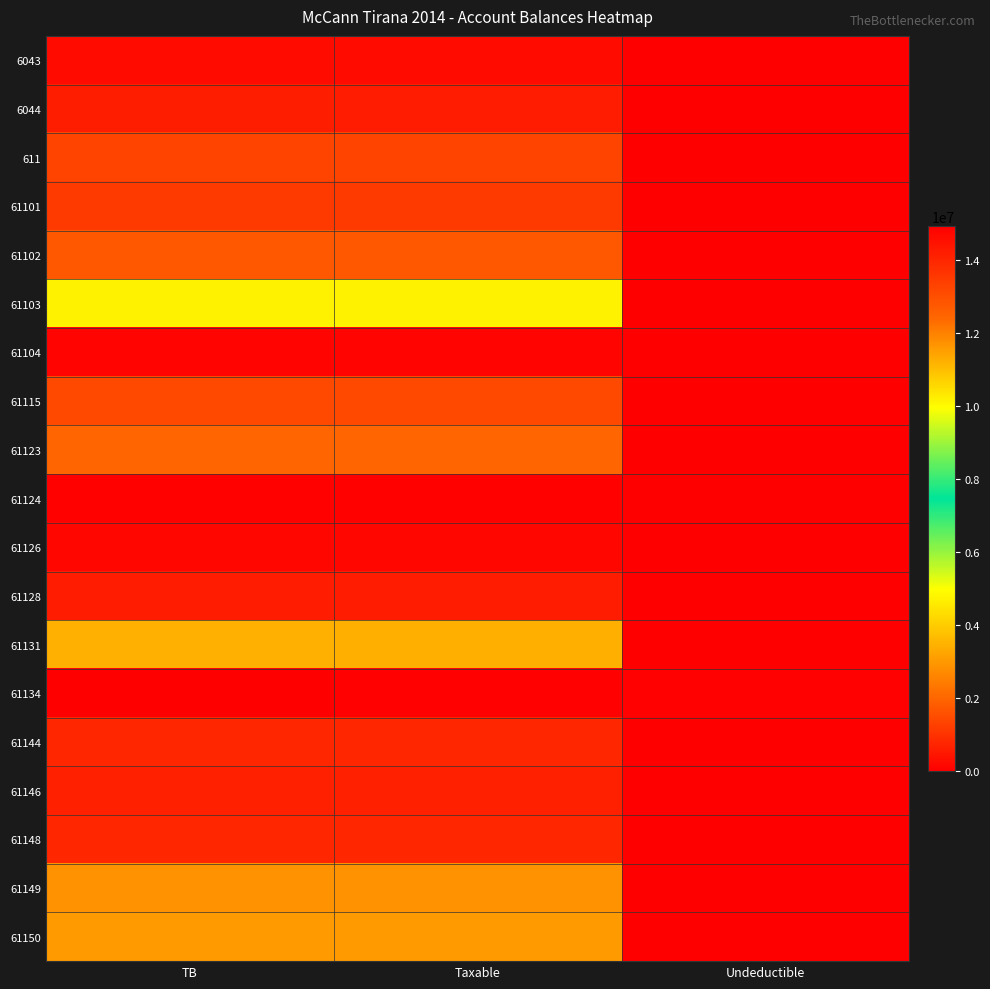

What is the total value across all series at Taxable?

57958878.2